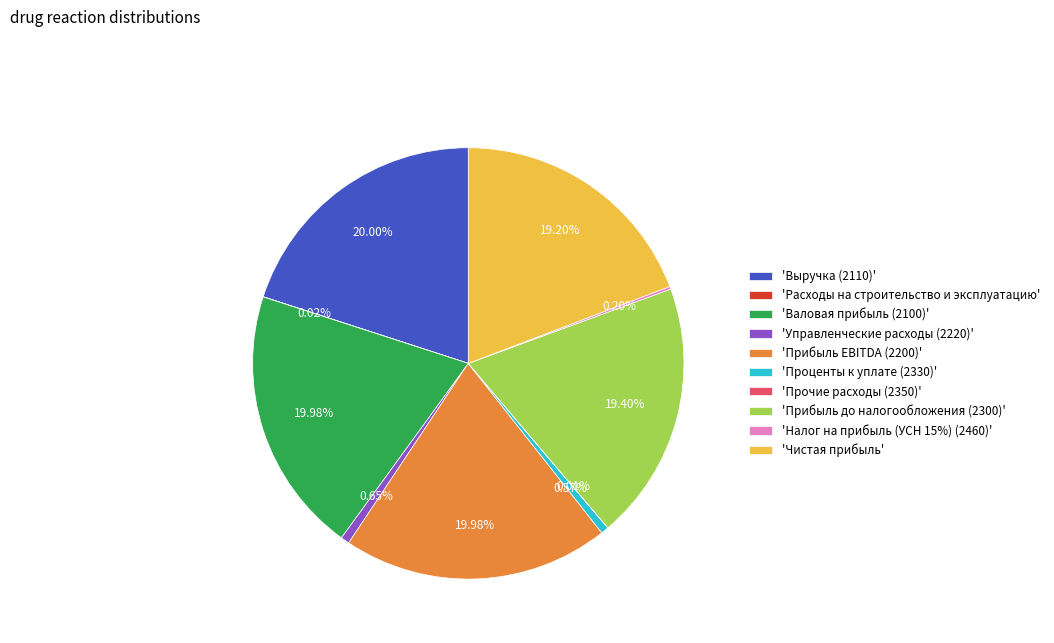

Does 'Проценты к уплате (2330)' represent more than half of the total?

No